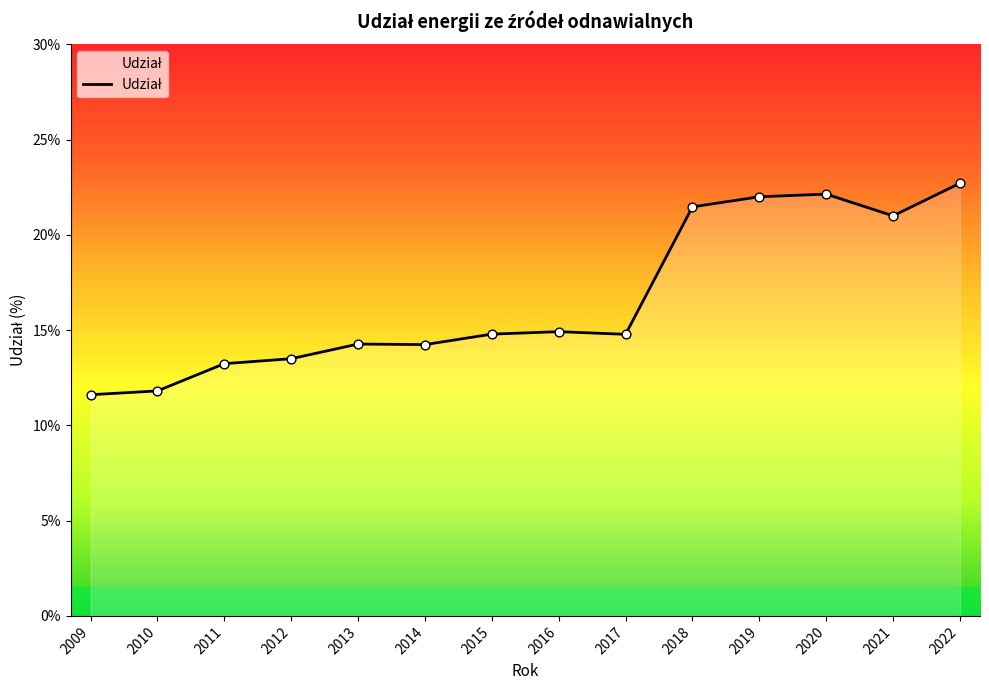

What is the change in value from 2016 to 2022?

+7.8